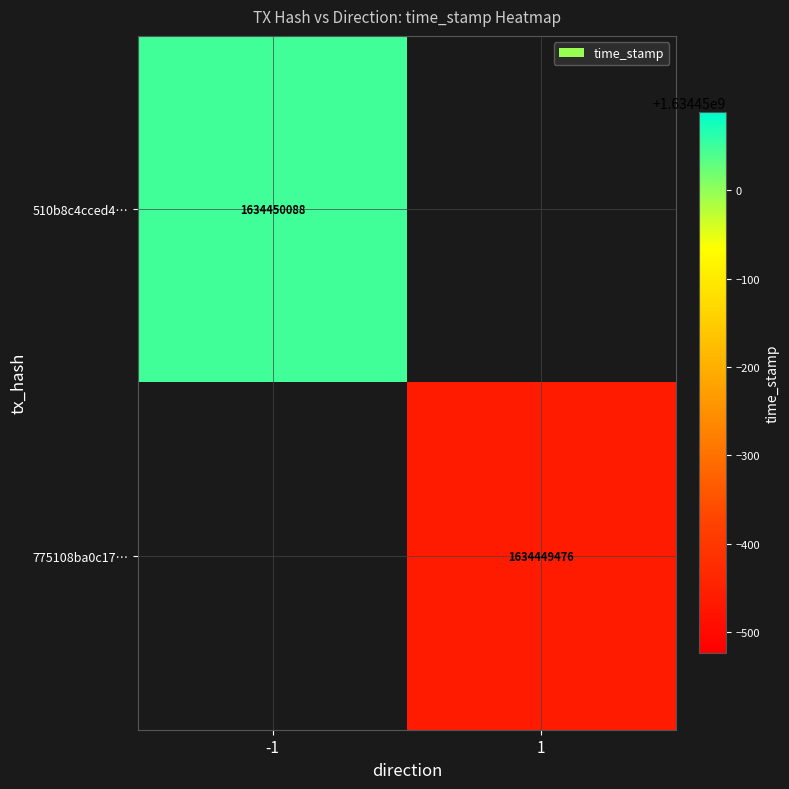

Is it true that 510b8c4cced4… equals 1634450088 at -1?

True